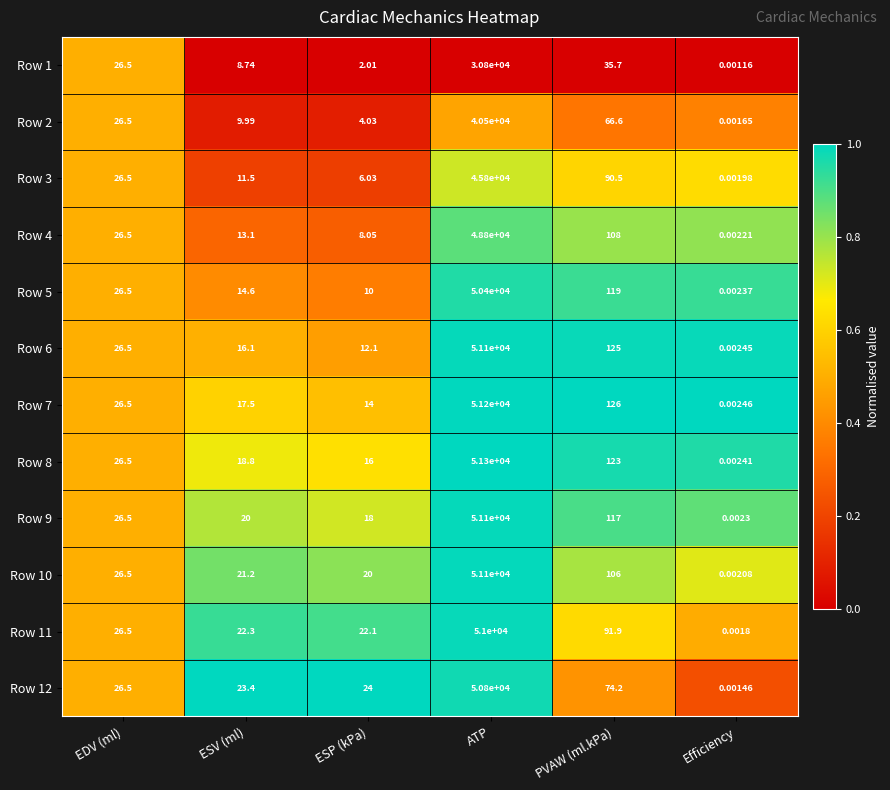

What is the total value across all series at ATP?

573900.0